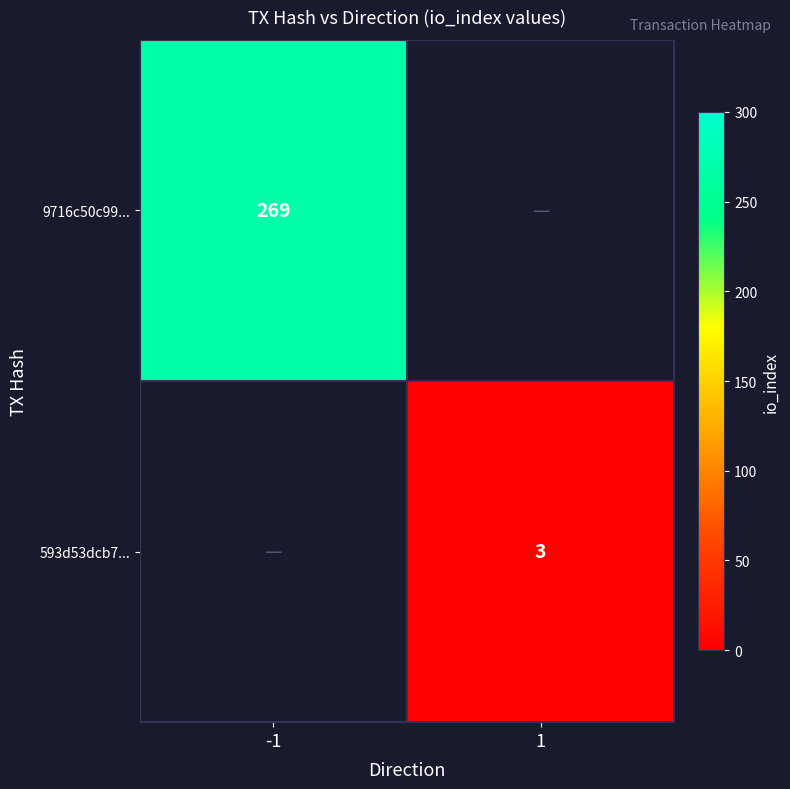

True or false: 9716c50c99... has a value of 404 at -1.

False